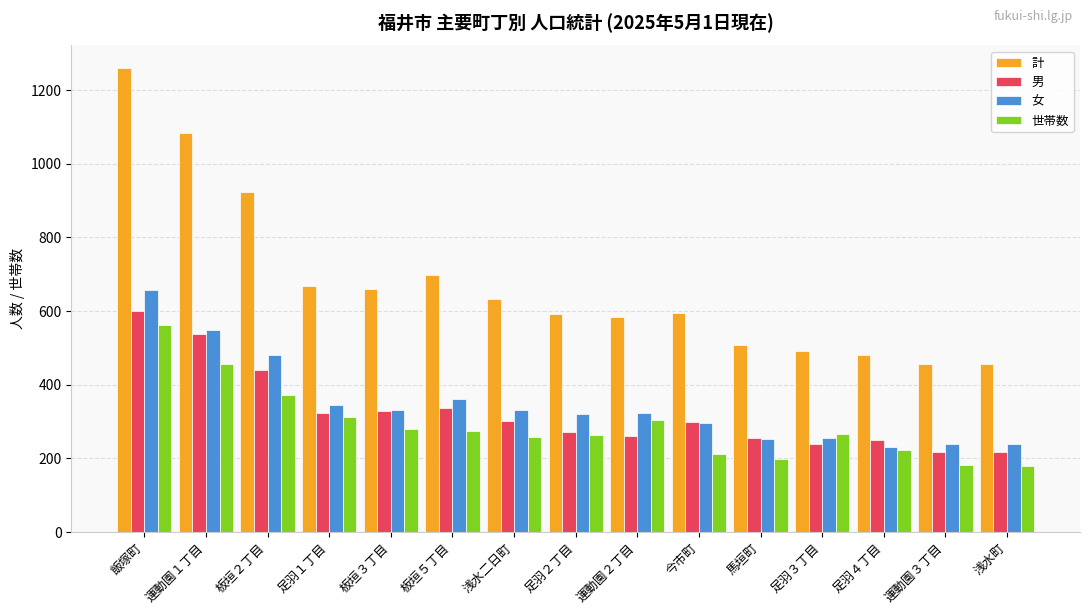

What position from the right is 足羽４丁目?

3